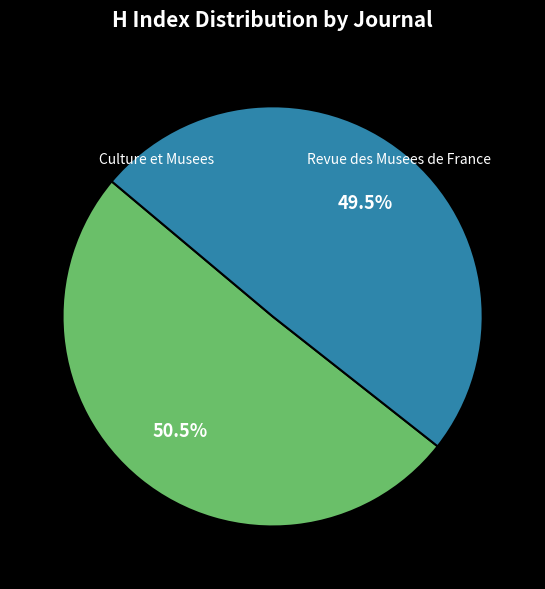

Count the number of slices in the pie.

2